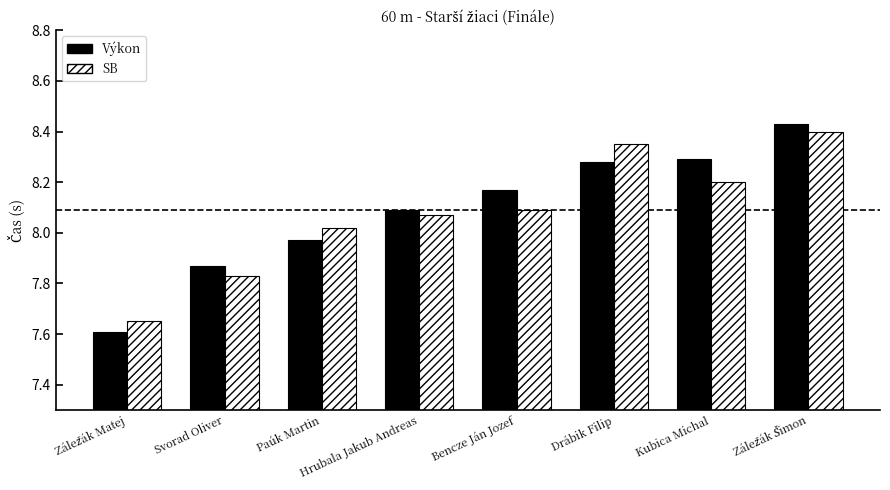

How many categories are shown in the chart?

8